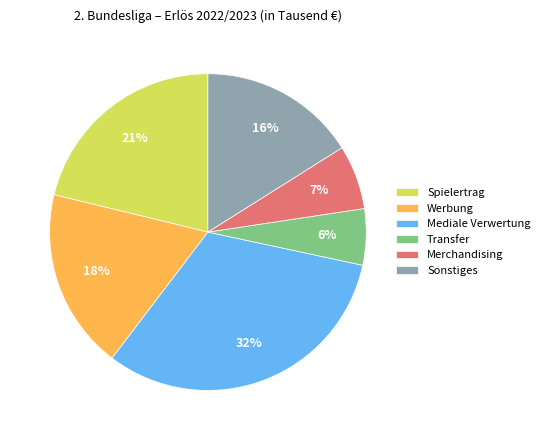

To the nearest percent, what portion does Sonstiges represent?

16%